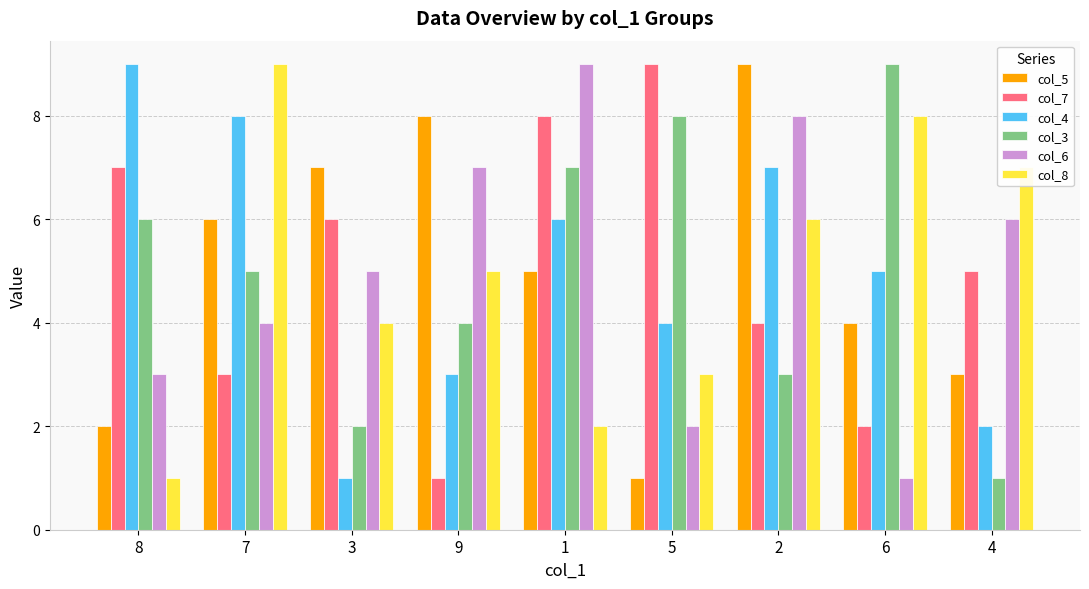

How many bars are there in total?

54